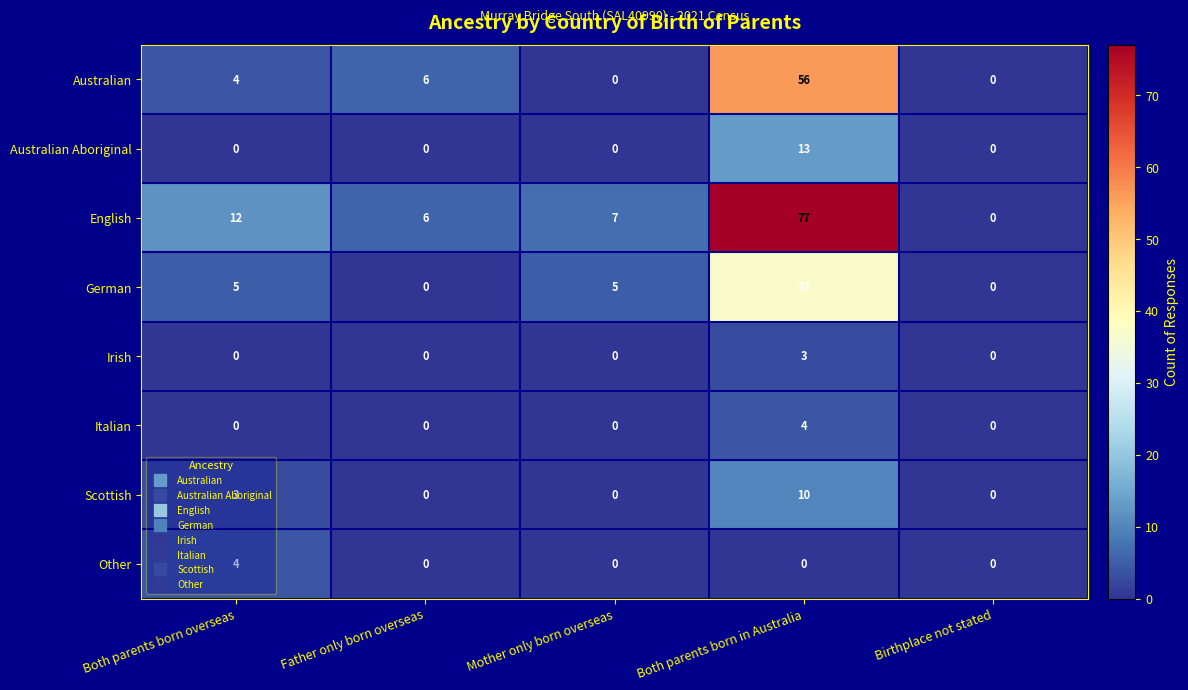

What is the sum of all Australian Aboriginal values?

13